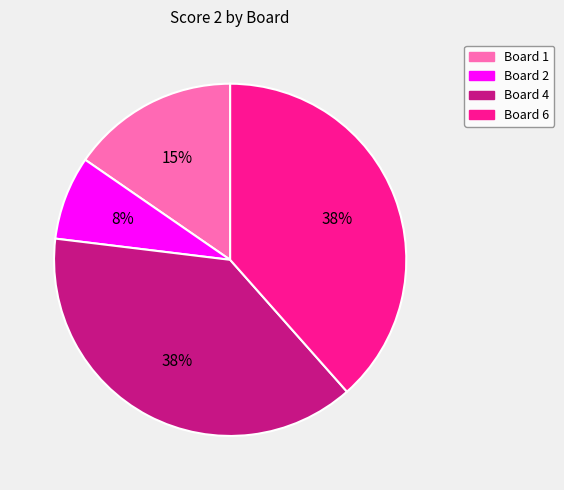

Is it true that Board 1 is 9% of the pie?

False